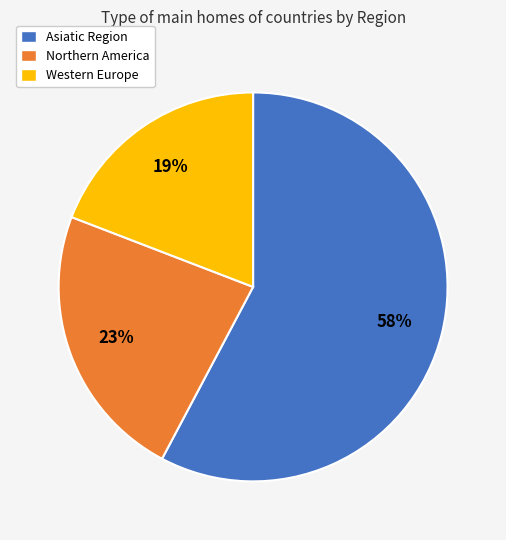

To the nearest percent, what is the difference between the largest and smallest slice percentages?

39%